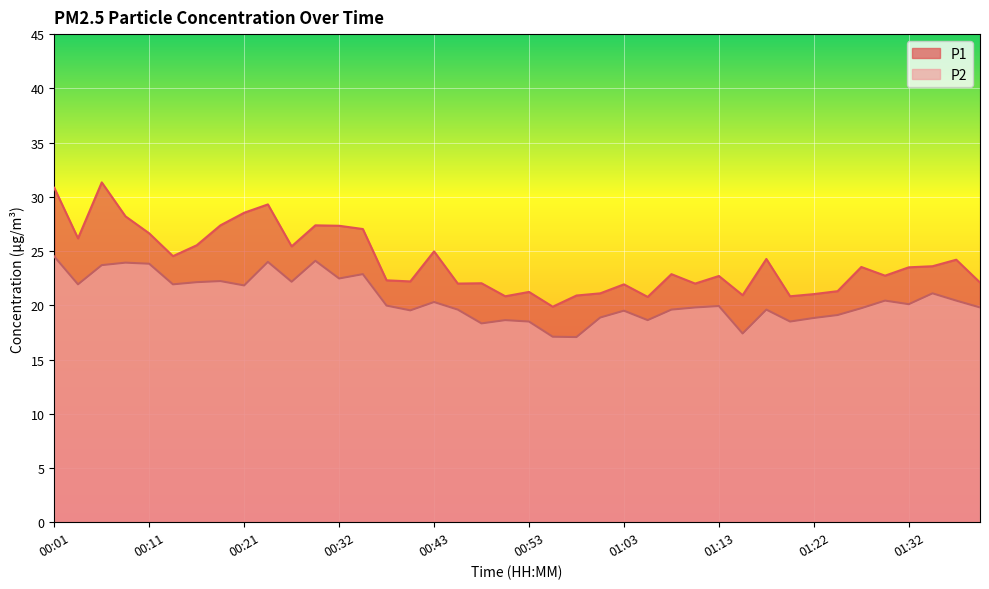

What is the total value across all series at 00:18?

49.6